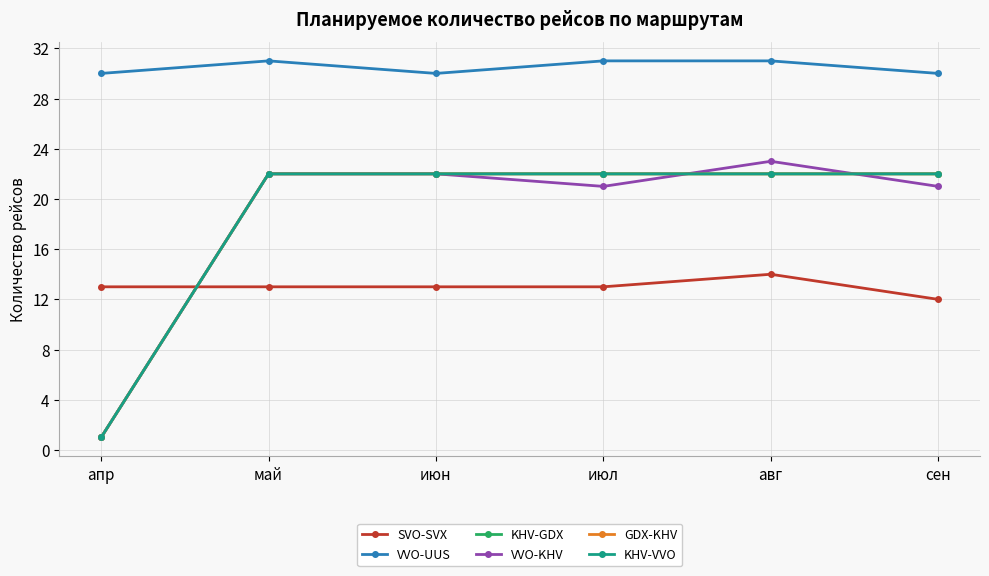

Reading left to right, extract all data points from this chart.

SVO-SVX: апр=13	май=13	июн=13	июл=13	авг=14	сен=12
VVO-UUS: апр=30	май=31	июн=30	июл=31	авг=31	сен=30
KHV-GDX: апр=1	май=22	июн=22	июл=22	авг=22	сен=22
VVO-KHV: апр=1	май=22	июн=22	июл=21	авг=23	сен=21
GDX-KHV: апр=1	май=22	июн=22	июл=22	авг=22	сен=22
KHV-VVO: апр=1	май=22	июн=22	июл=22	авг=22	сен=22